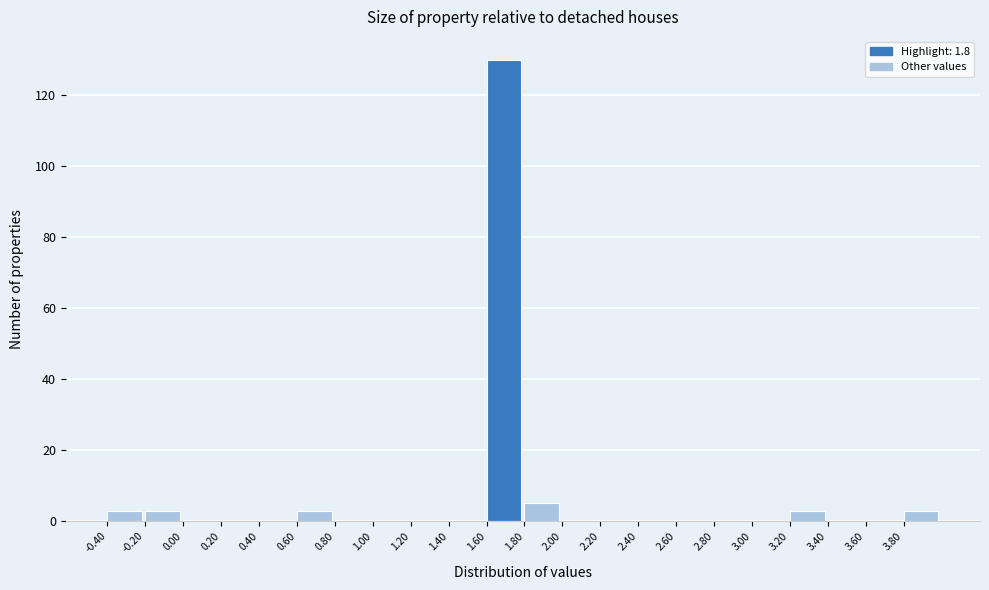

Reading left to right, transcribe this chart: for each bar, give the range it covers on the x-axis and its height. The values are not printed on the chart, so give them approximately, as read against the axis.

-0.4 to -0.2: 4
-0.2 to 0.0: 4
0.0 to 0.2: 0
0.2 to 0.4: 0
0.4 to 0.6: 0
0.6 to 0.8: 4
0.8 to 1.0: 0
1.0 to 1.2: 0
1.2 to 1.4: 0
1.4 to 1.6: 0
1.6 to 1.8: 130
1.8 to 2.0: 6
2.0 to 2.2: 0
2.2 to 2.4: 0
2.4 to 2.6: 0
2.6 to 2.8: 0
2.8 to 3.0: 0
3.0 to 3.2: 0
3.2 to 3.4: 4
3.4 to 3.6: 0
3.6 to 3.8: 0
3.8 to 4.0: 4